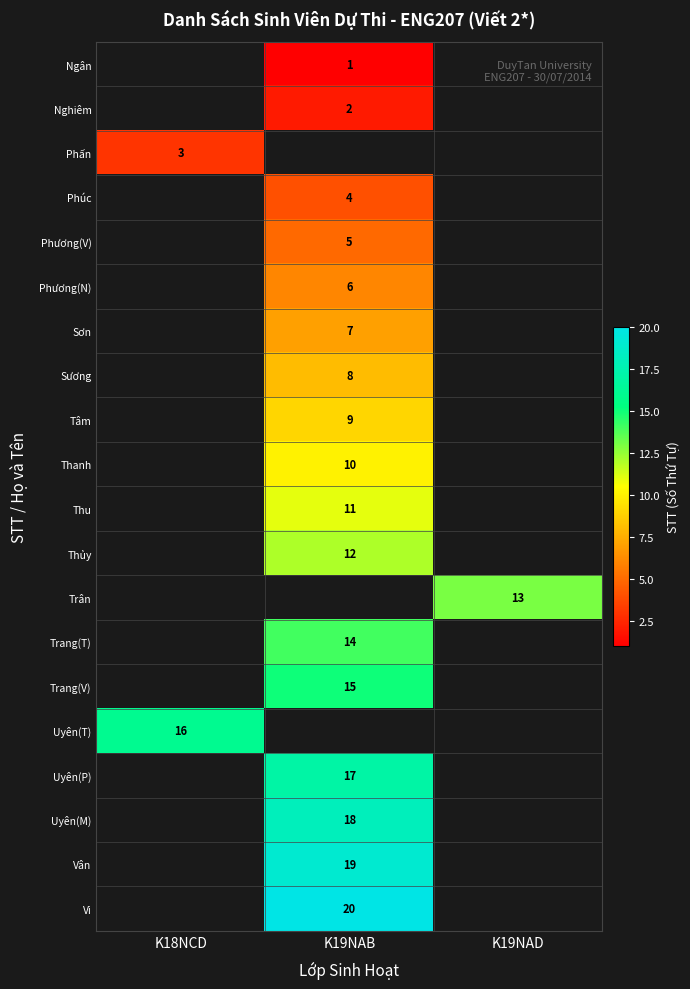

The value of Phương(N) at K19NAB is 9. True or false?

False